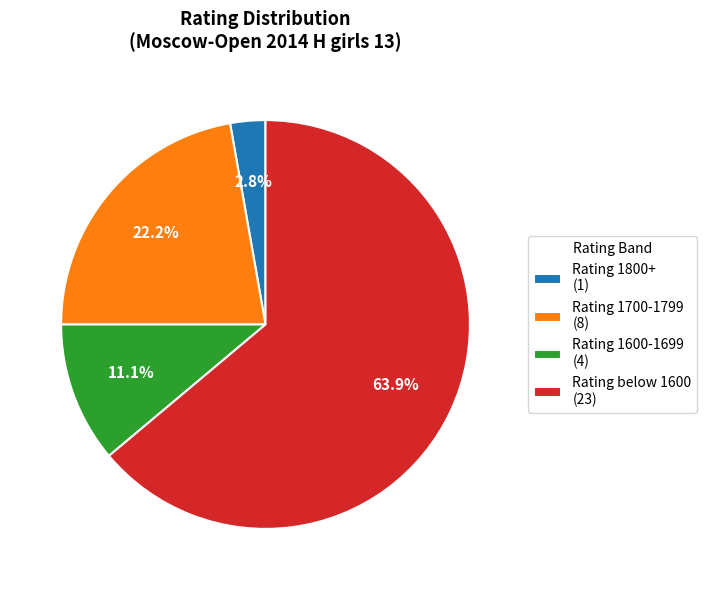

Does any single category account for the majority?

Yes